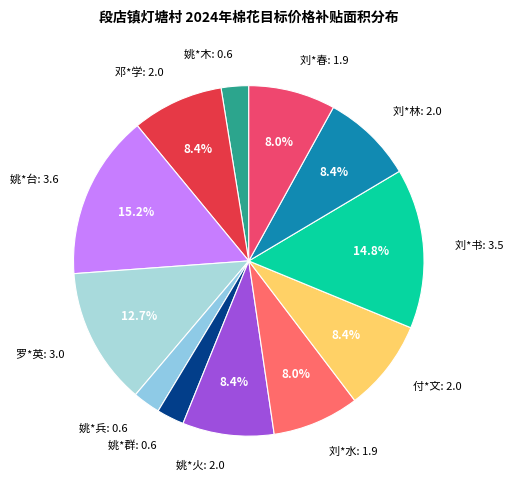

How many segments does this pie chart have?

12